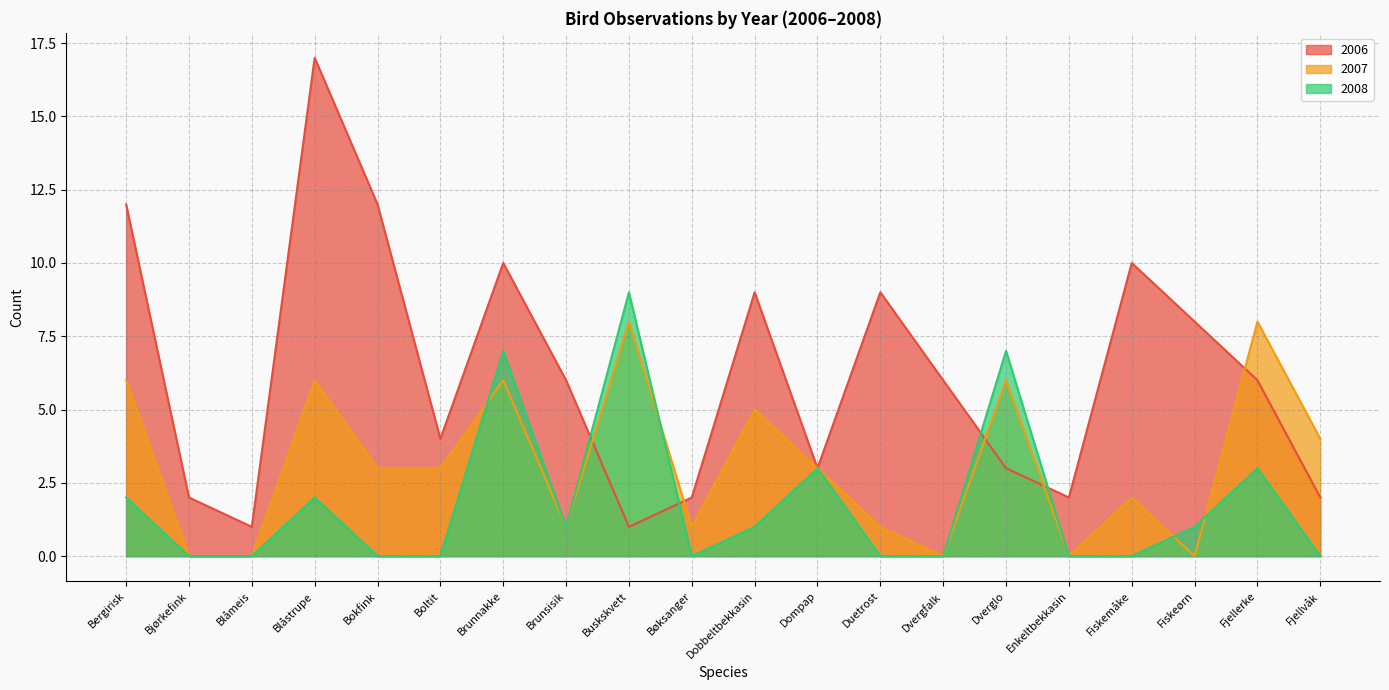

True or false: 2007 has a value of 0 at Bjørkefink.

True